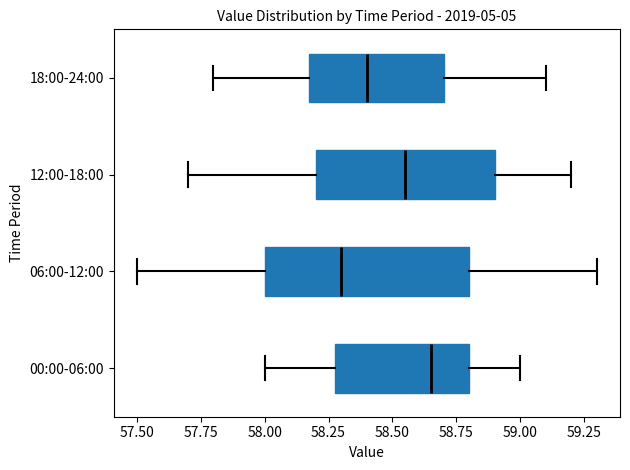

Reading bottom to top, transcribe this box plot: for each box, give where its median line is, the range the box spans, and where its two whiskers end, as read against the x-axis. The values are not printed on the chart, so give them approximately, as read against the axis.

00:00-06:00: median 58.65, box 58.30 to 58.80, whiskers 58.00 to 59.00
06:00-12:00: median 58.30, box 58.00 to 58.80, whiskers 57.50 to 59.30
12:00-18:00: median 58.55, box 58.20 to 58.90, whiskers 57.70 to 59.20
18:00-24:00: median 58.40, box 58.20 to 58.70, whiskers 57.80 to 59.10